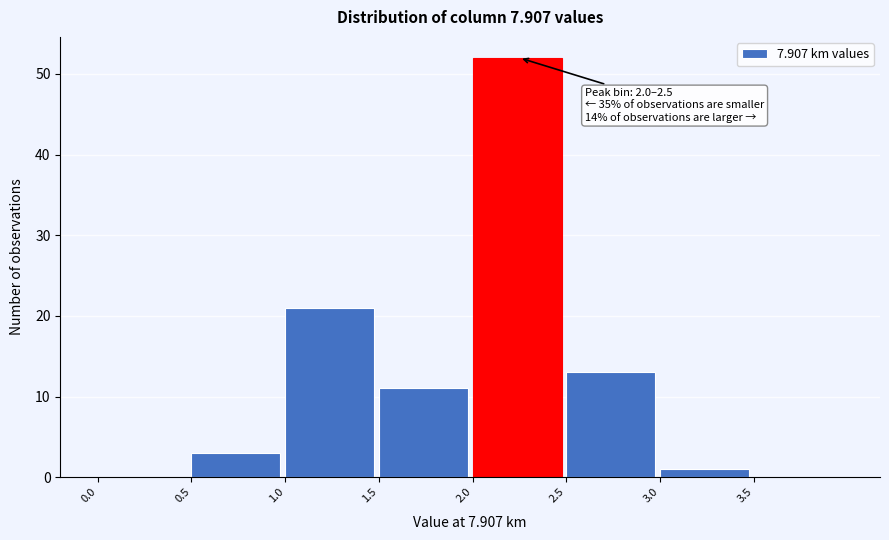

Which range on the x-axis has the tallest bar?

2.0 to 2.5